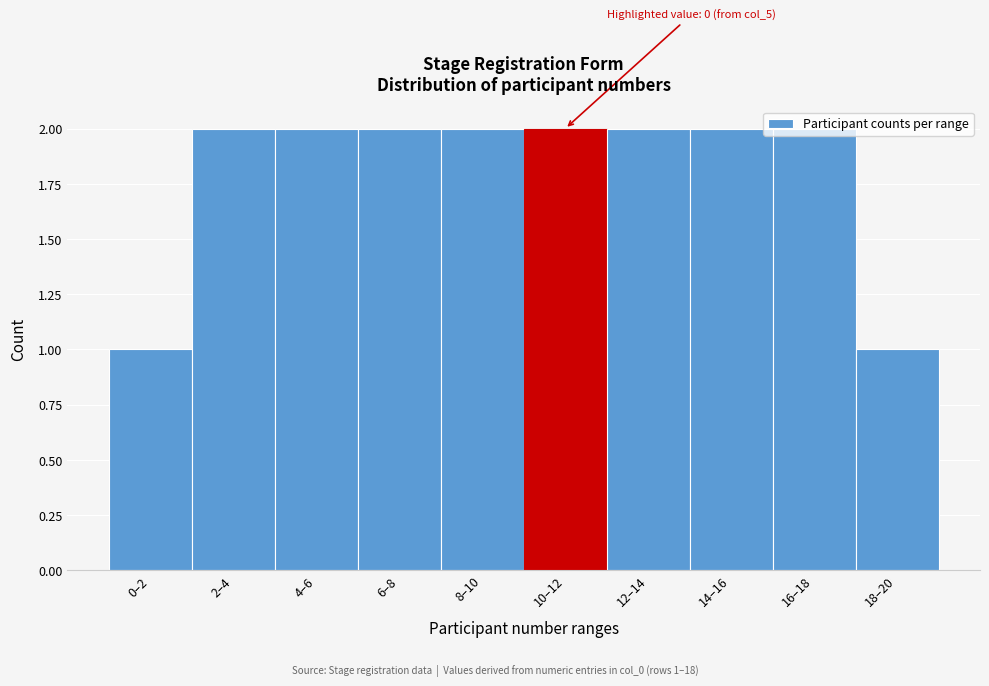

What is the label of the 2nd bar from the right?

16–18